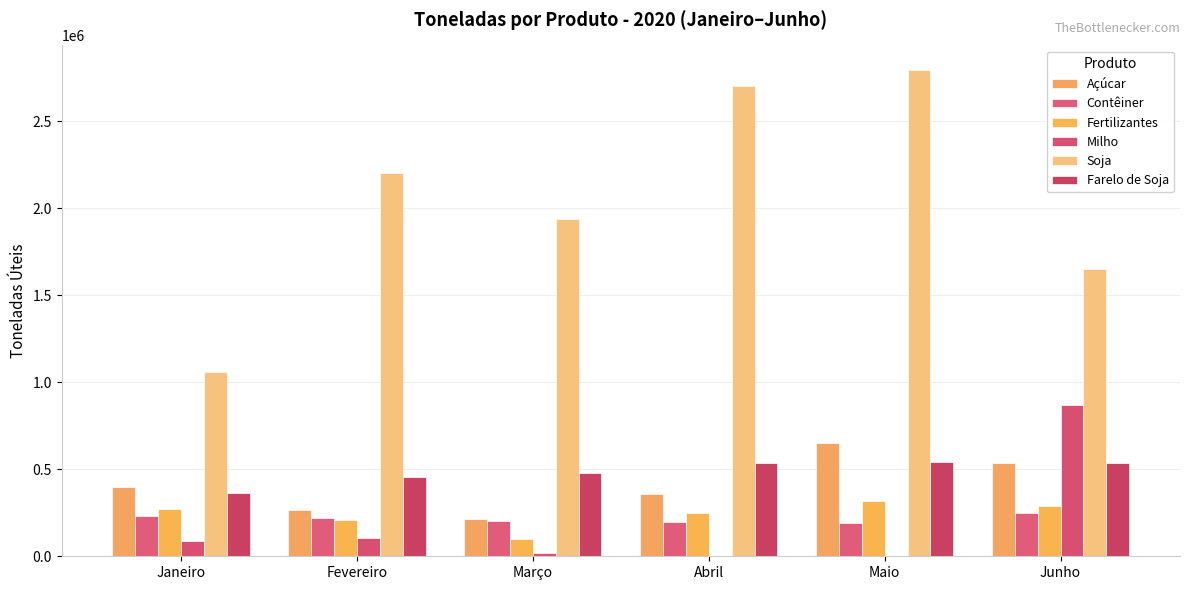

At which category is the sum across all series the highest?

Maio